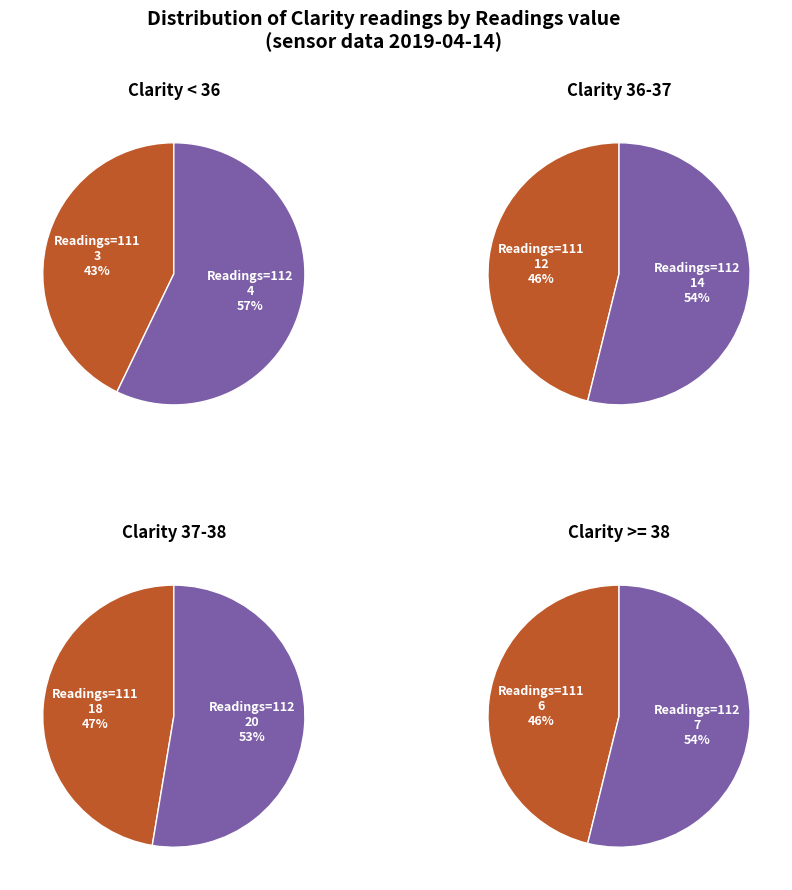

Which category has the biggest portion of the pie?

112